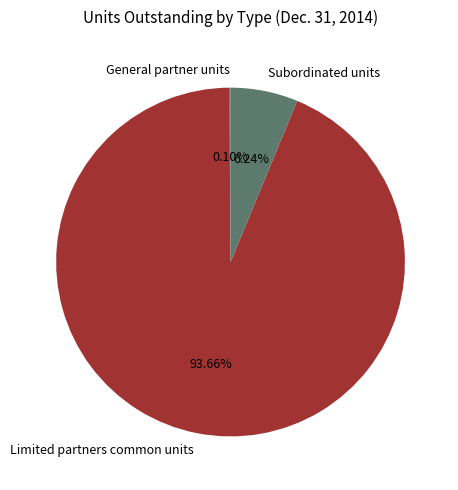

To the nearest percent, what percentage of the pie is Subordinated units?

6%